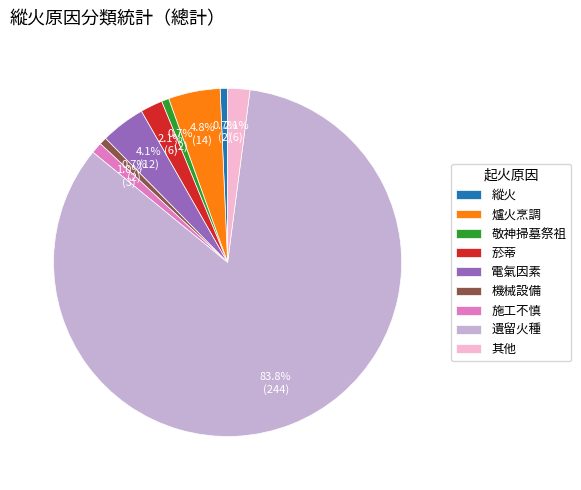

Is it true that 爐火烹調 is 5% of the pie?

True